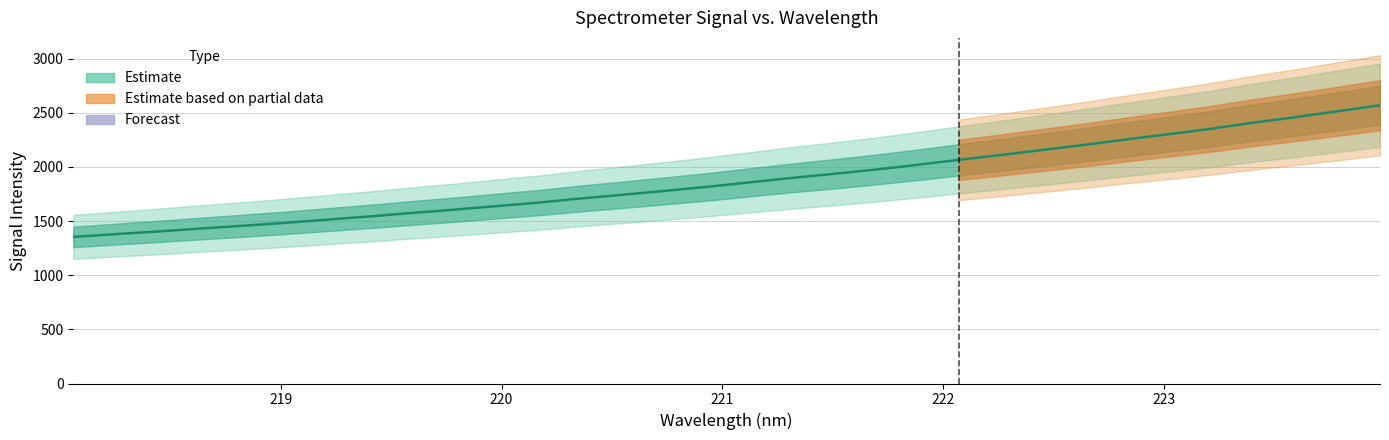

How many lines are shown in the chart?

1